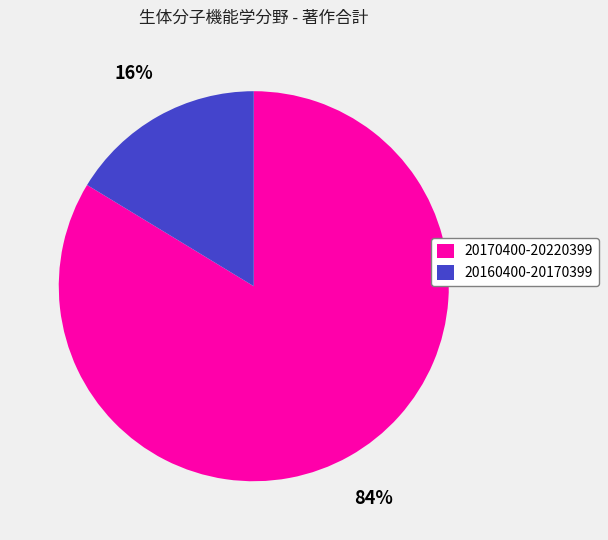

To the nearest percent, what is the combined percentage of 20160400-20170399 and 20170400-20220399?

100%